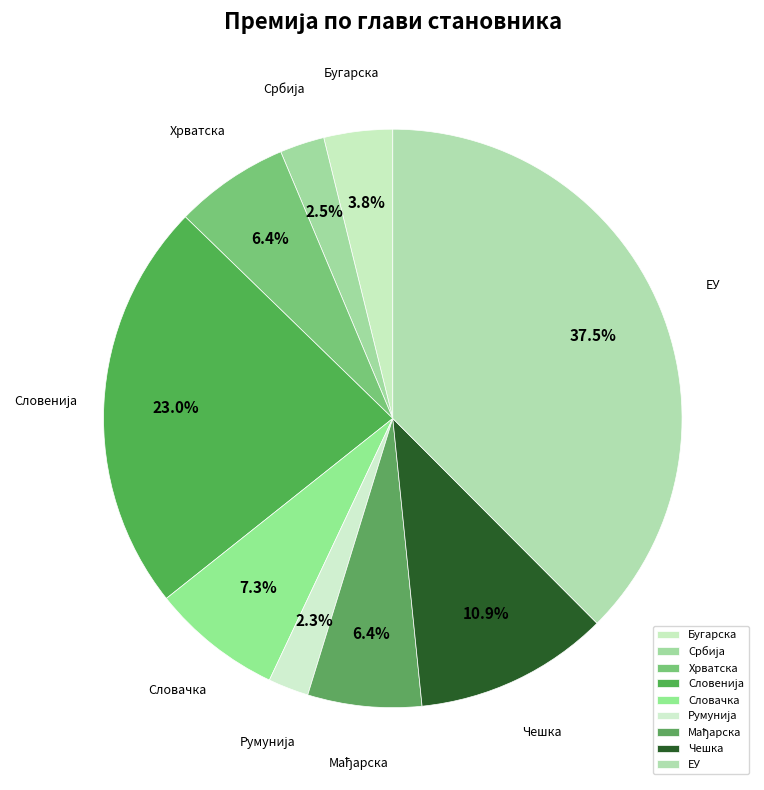

Approximately how many times larger is the value at Чешка compared to ЕУ?

0.3